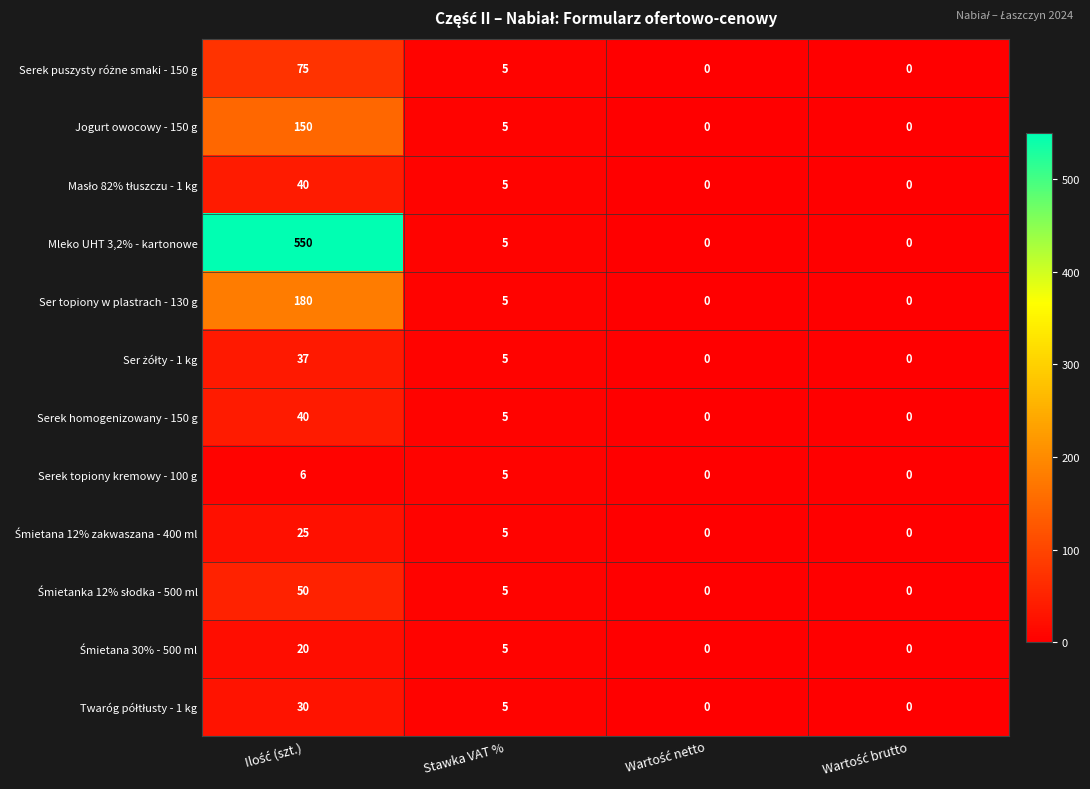

How many Serek topiony kremowy - 100 g values are between 0 and 6?

4